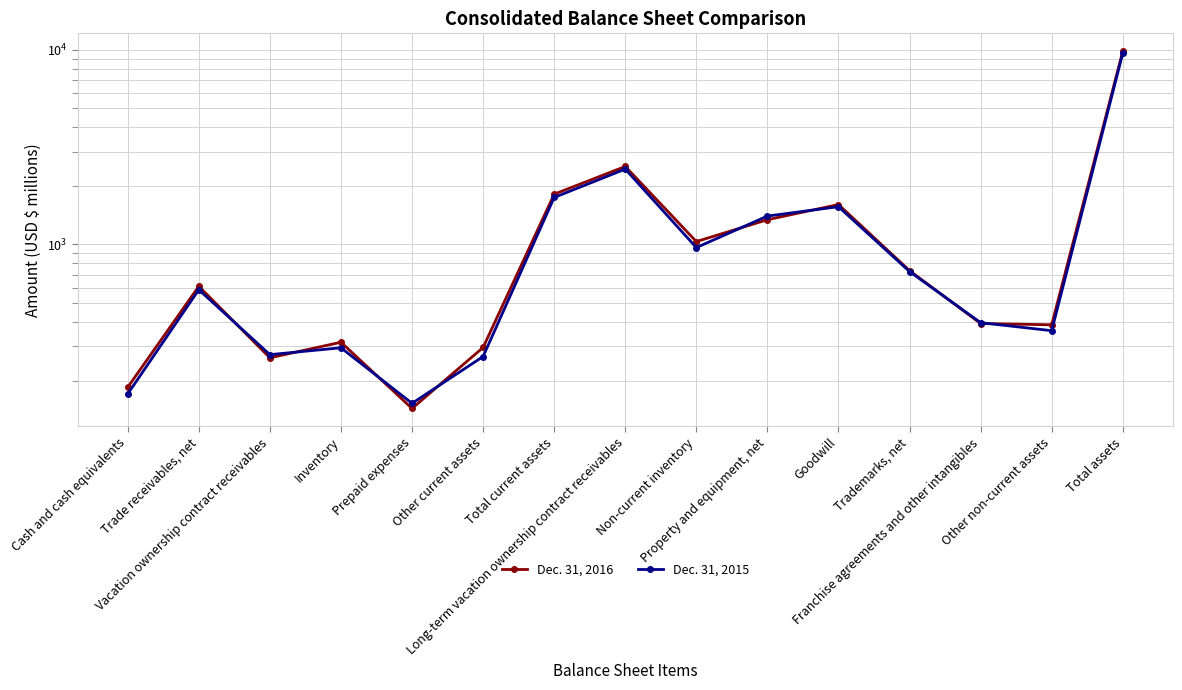

At which label is Dec. 31, 2016 closest to 4981?

Long-term vacation ownership contract receivables